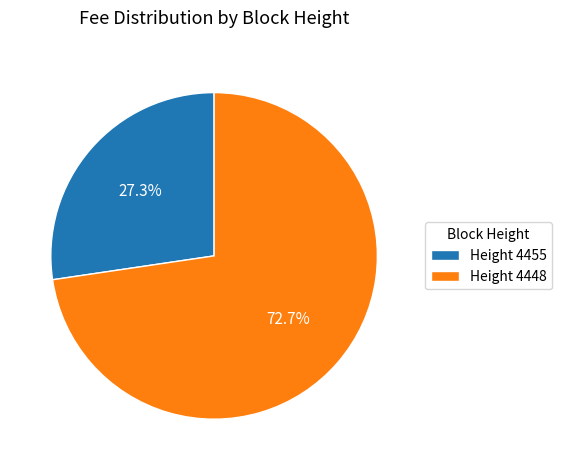

Approximately how many times larger is the value at Height 4455 compared to Height 4448?

0.4